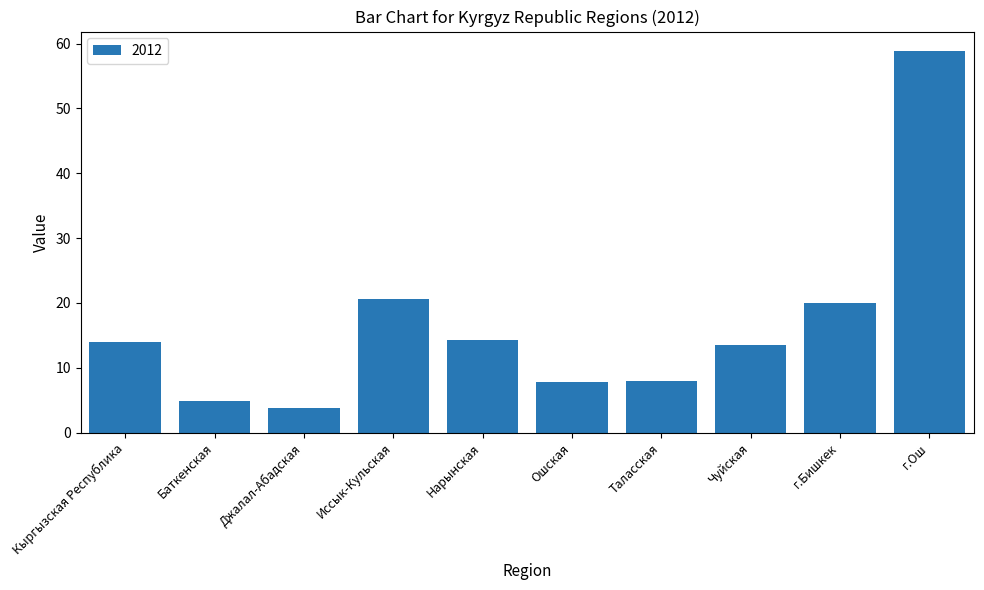

Is it true that the value at Иссык-Кульская is 12.5?

False